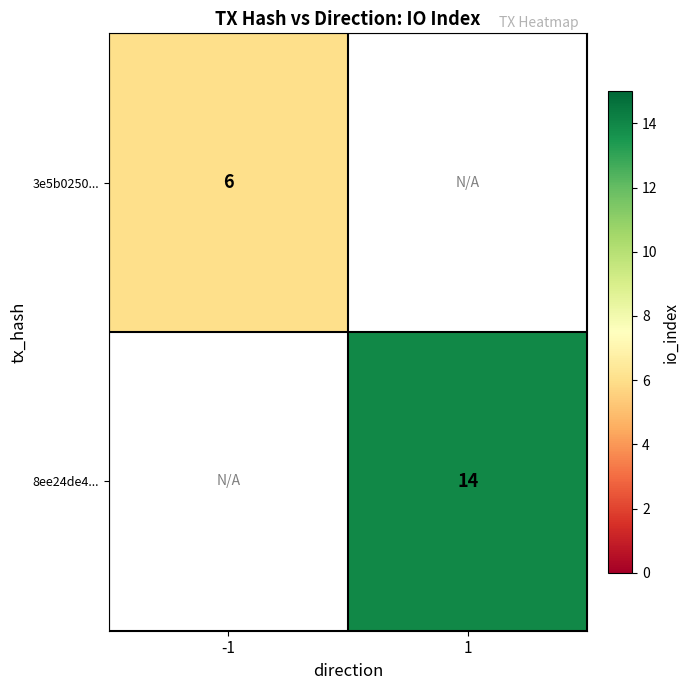

Which label corresponds to the smallest value in the chart?

-1